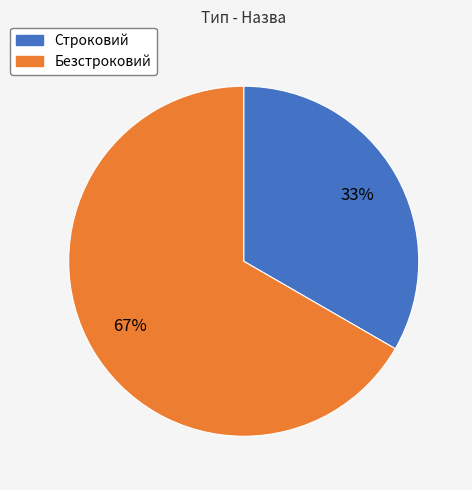

To the nearest percent, what portion does Строковий represent?

33%